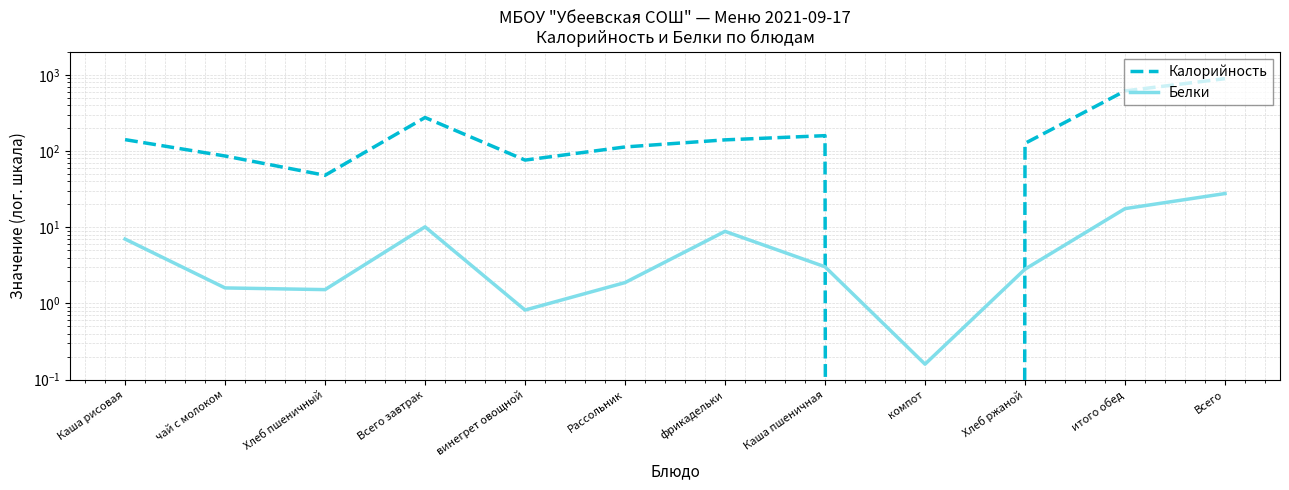

How many interior local peaks does the Калорийность series have?

2